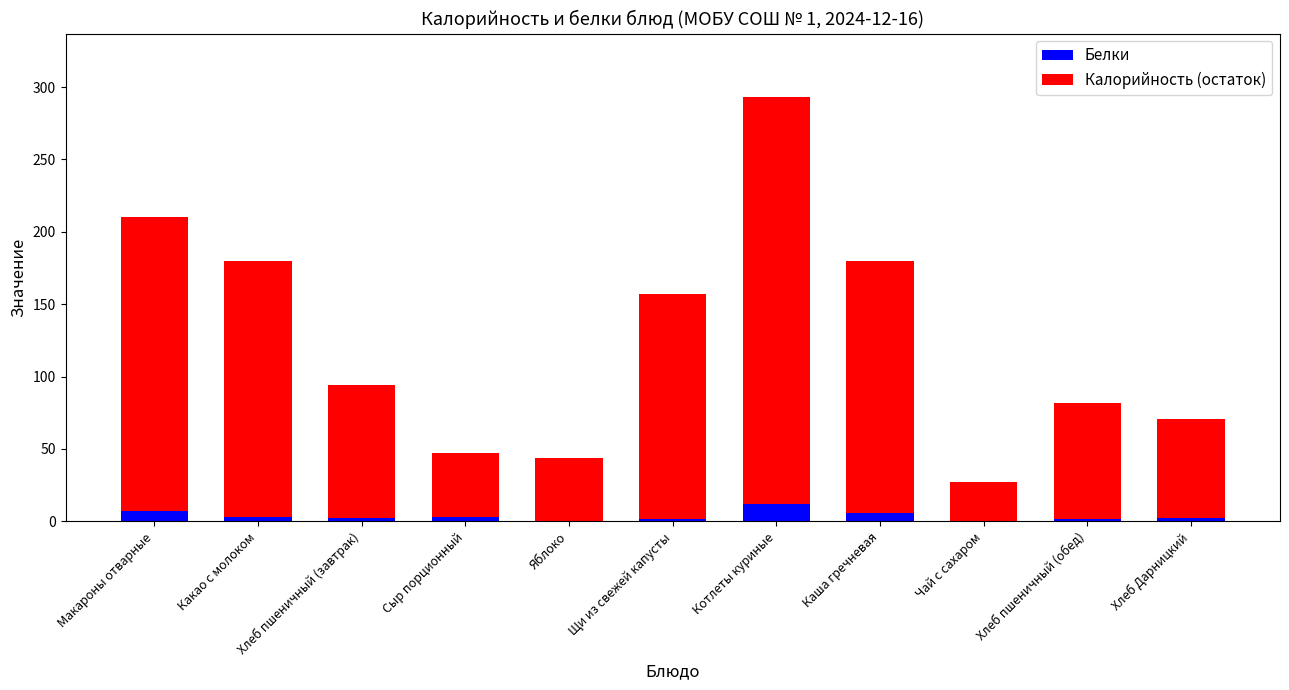

Are the bars horizontal?

No